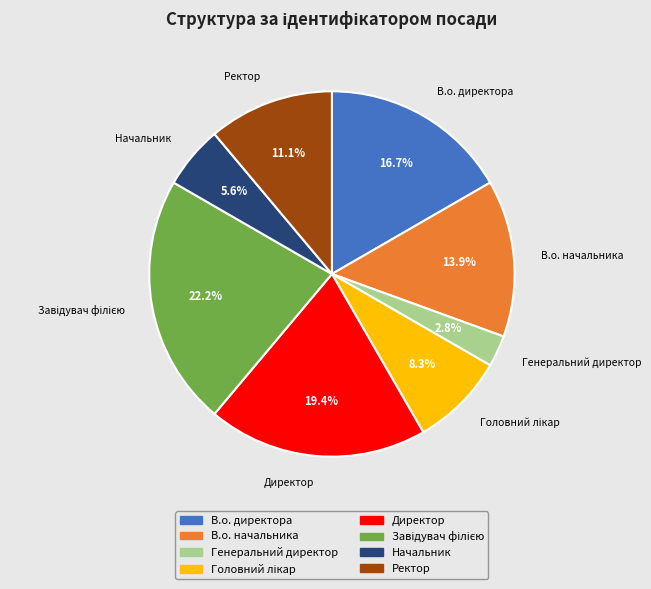

What percentage is NOT represented by Начальник?

94.4%